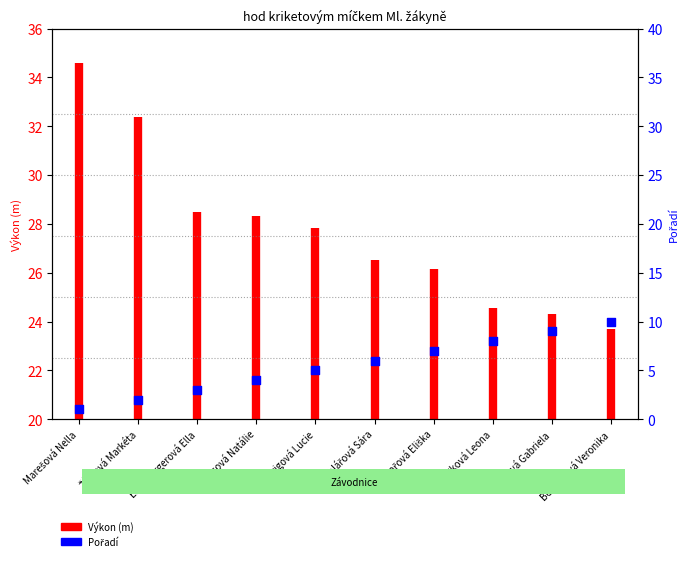

What is the change in value from Effenbergerová Ella to Mikulicová Natálie?

+1